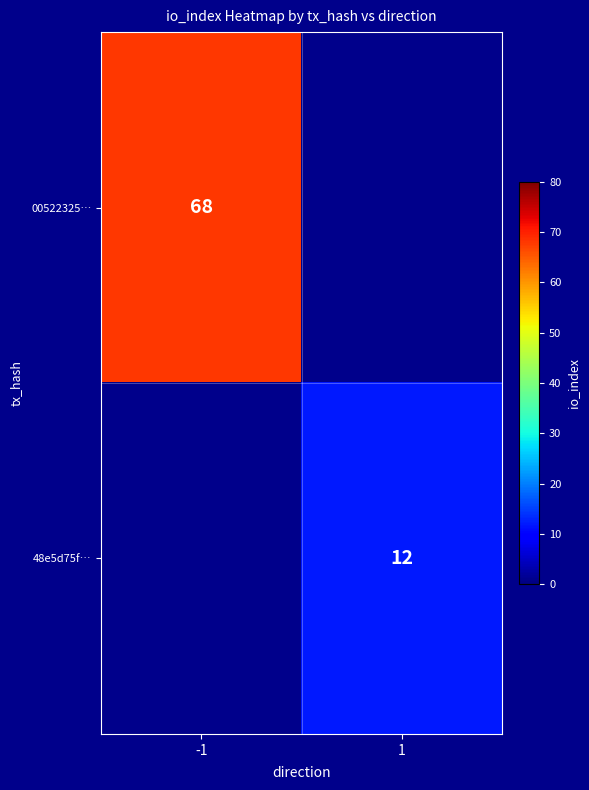

Is it true that 00522325… equals 110 at -1?

False